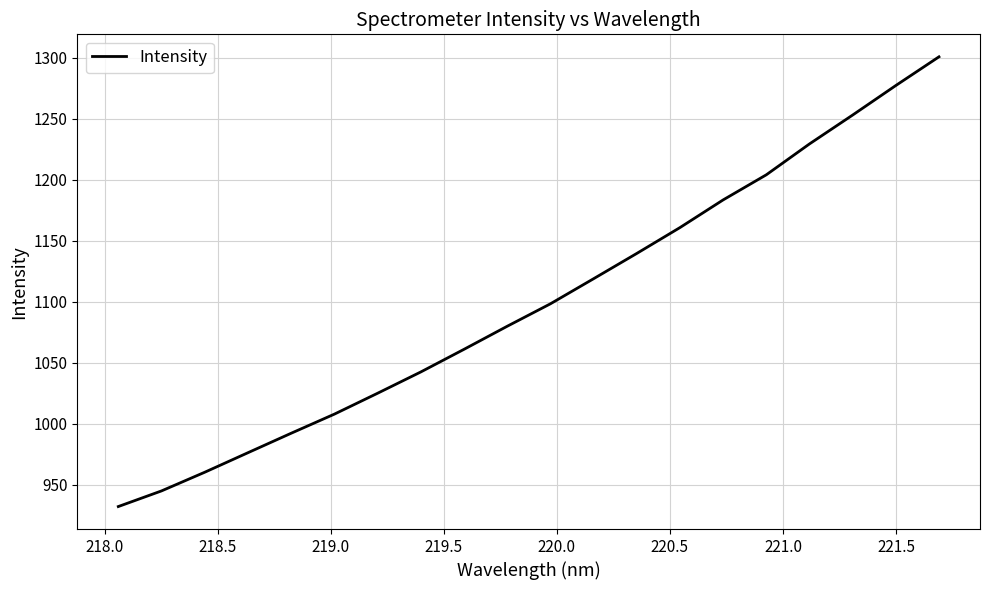

What is the difference between the maximum and minimum values?

368.5